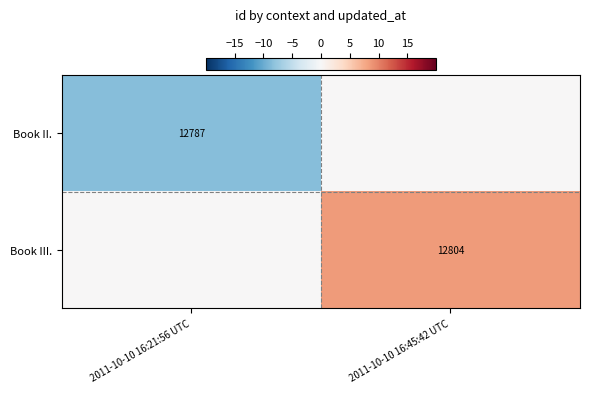

Is the value of Book III. at 2011-10-10 16:45:42 UTC greater than the value of Book II. at 2011-10-10 16:21:56 UTC?

Yes